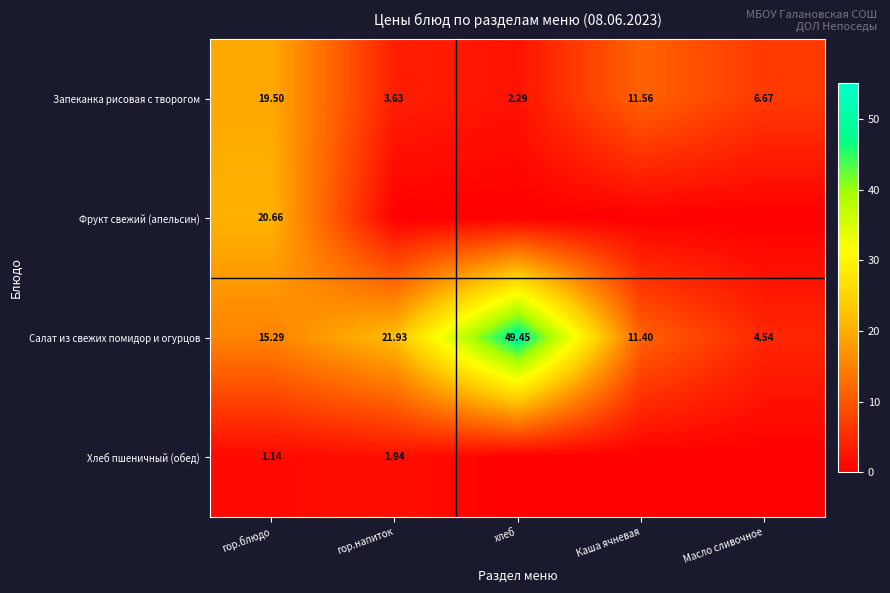

Between гор.блюдо and хлеб, which is larger?

гор.блюдо